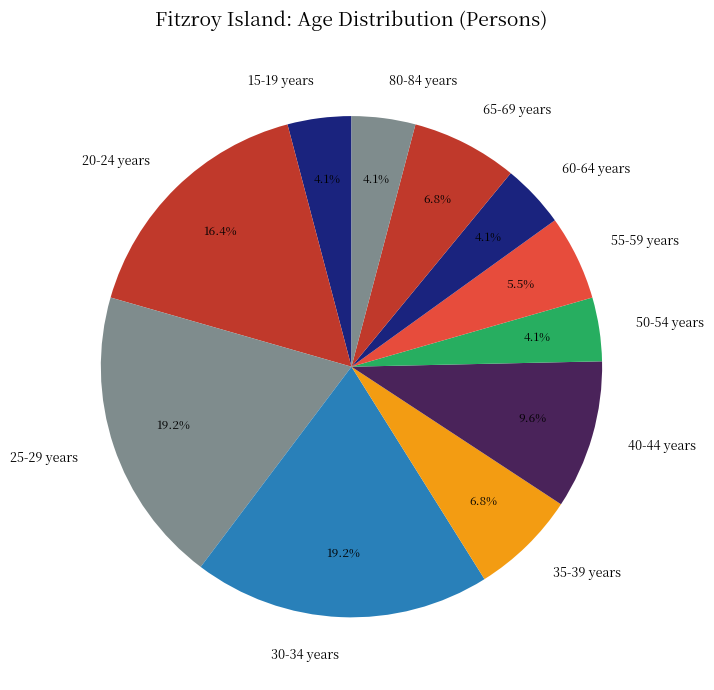

Is the sum of 60-64 years and 80-84 years greater than half?

No